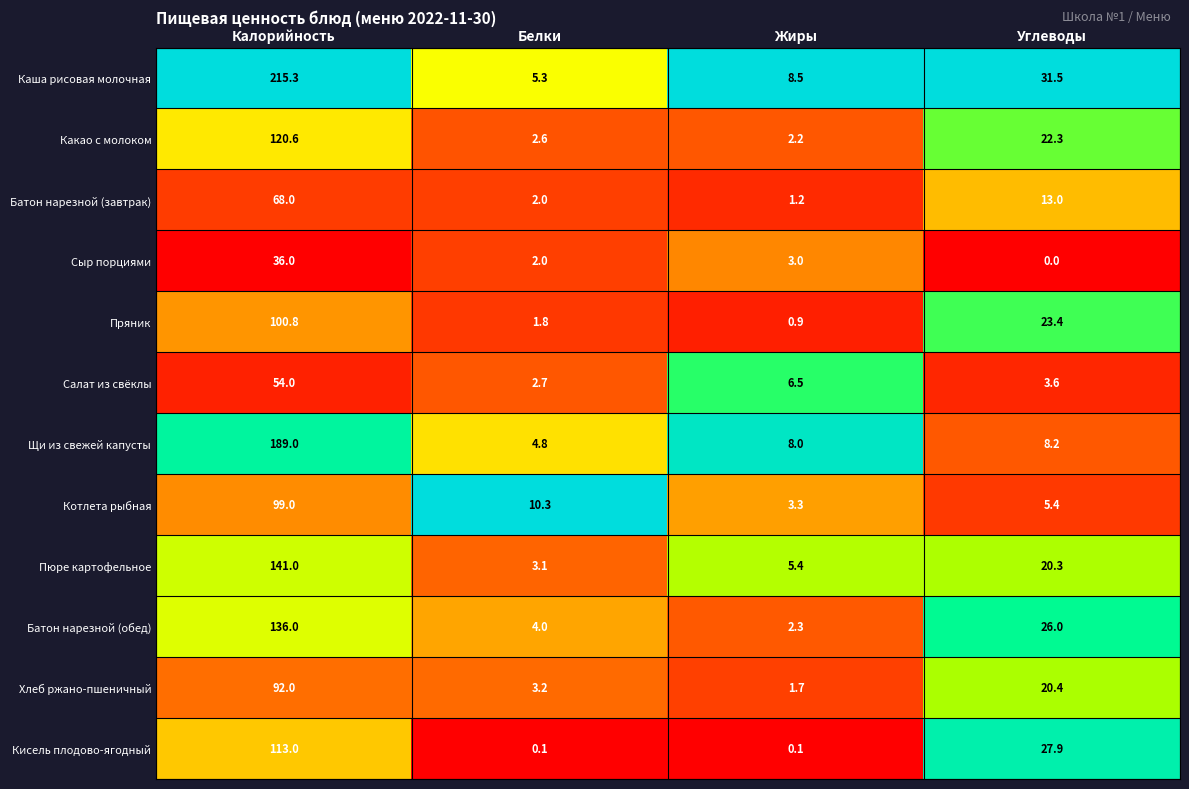

What is the approximate value of Пряник at Углеводы?

23.4